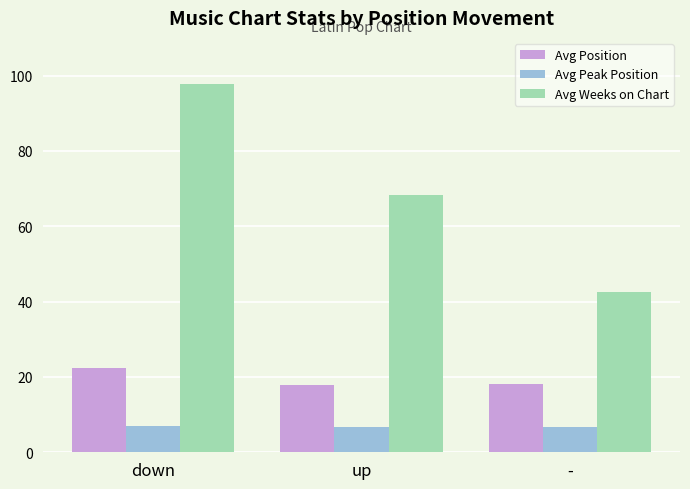

What is the spread (max minus min) of values at down?

90.7